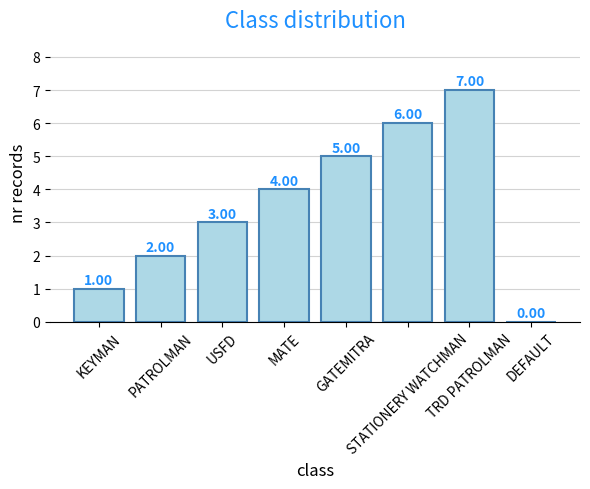

Are the bars grouped side by side (vs. stacked)?

No